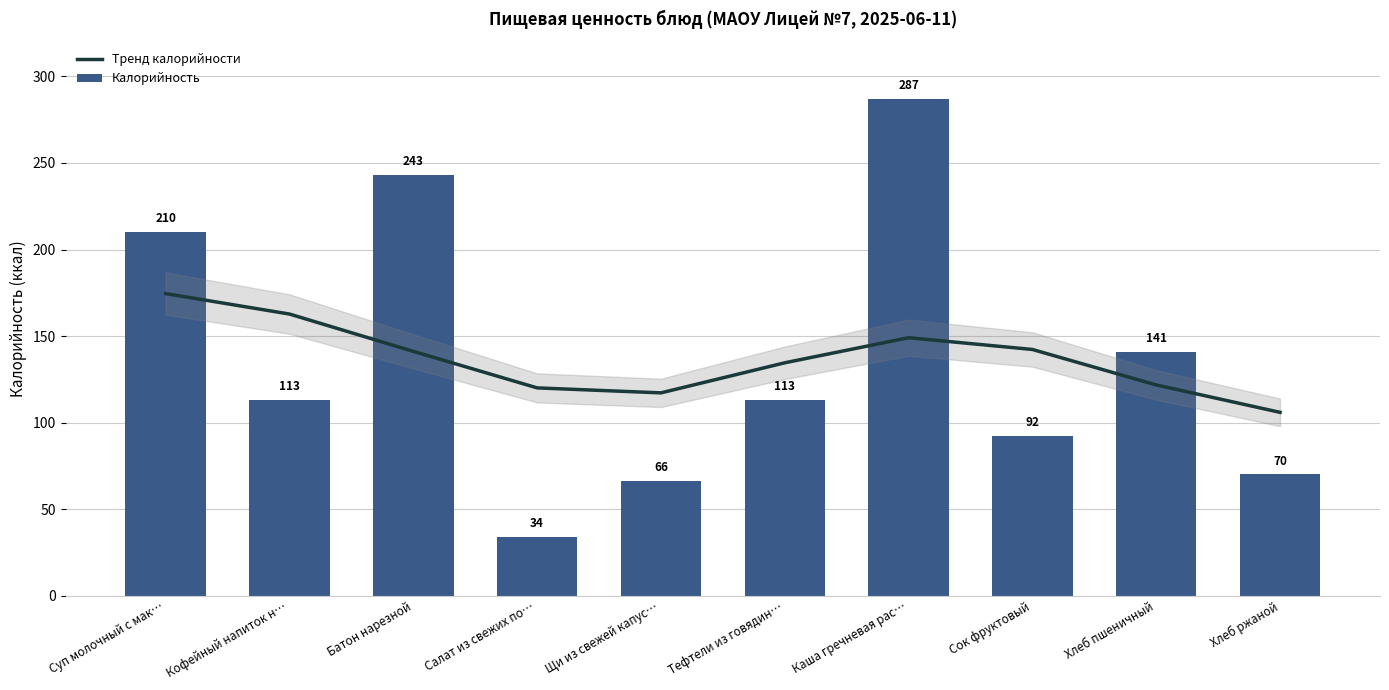

What is the spread (max minus min) of values at Хлеб пшеничный?

19.3